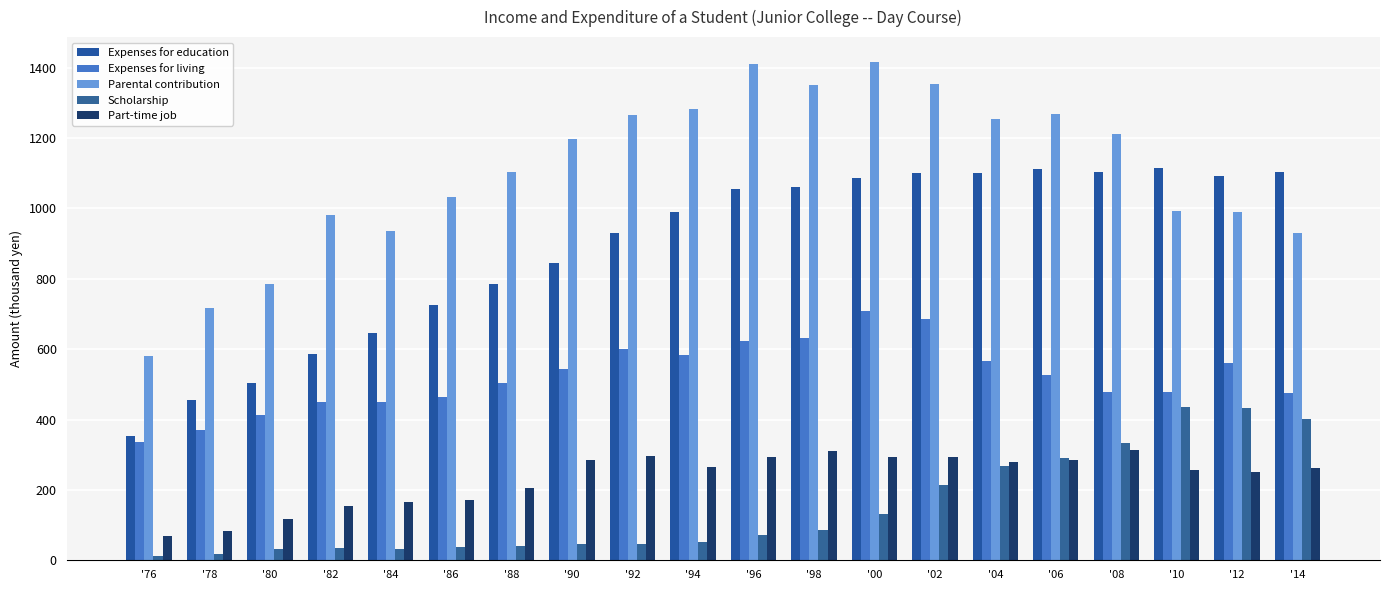

Which series has the largest range (max minus min)?

Parental contribution